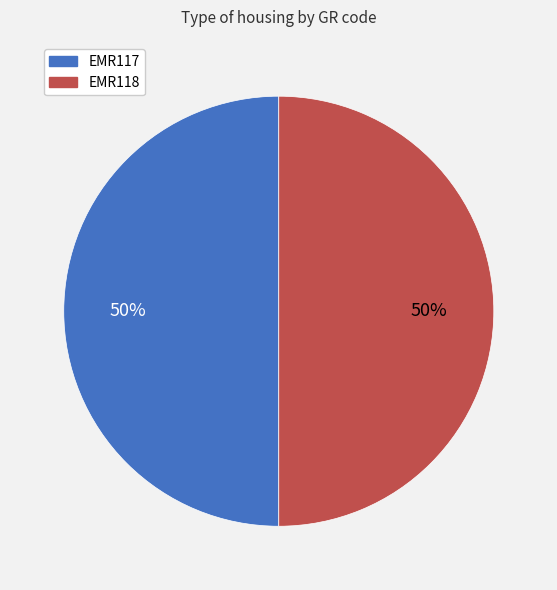

Do EMR118 and EMR117 together represent more than half of the pie?

Yes